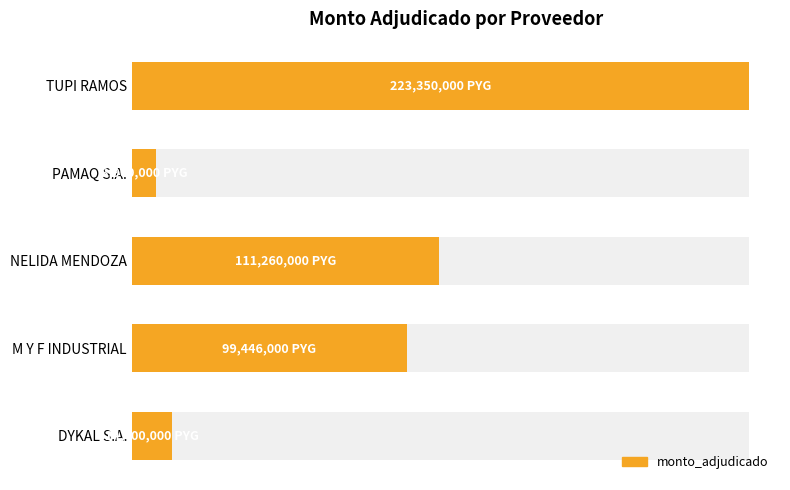

True or false: the data shows 39555002 at M Y F INDUSTRIAL.

False